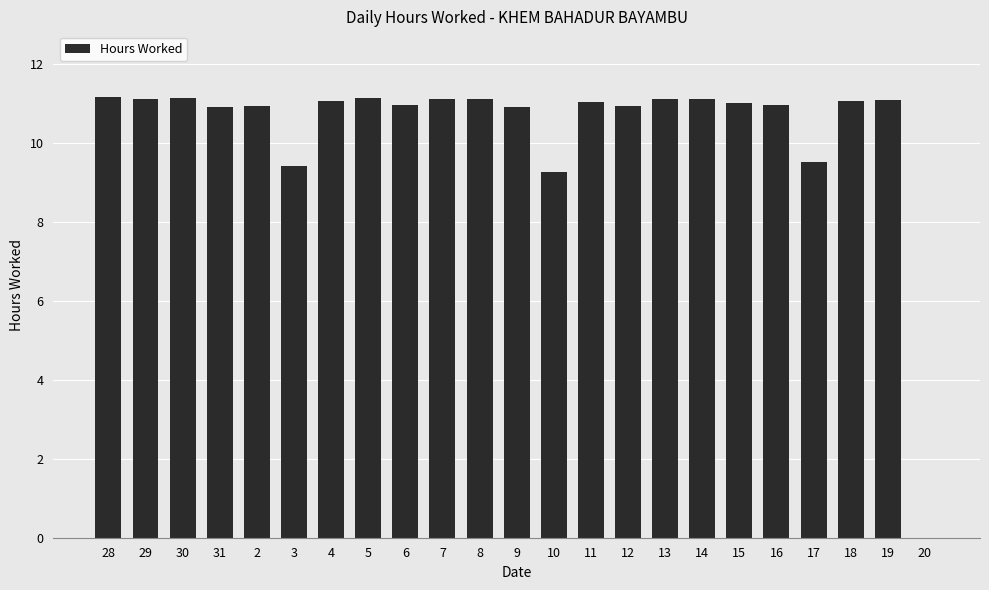

What is the sum of the values at 6 and 8?

22.1